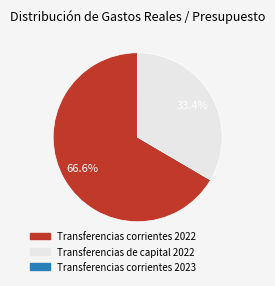

Which slice represents more than half of the pie?

Transferencias corrientes 2022